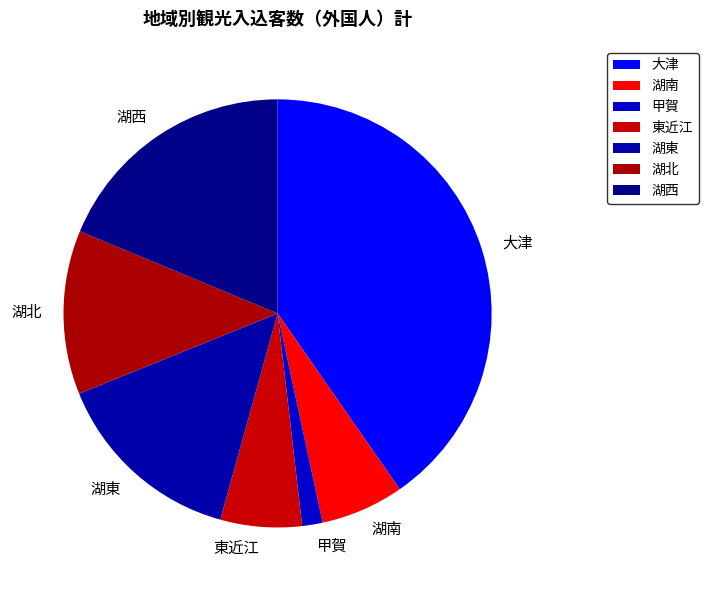

Between 湖北 and 東近江, which is larger?

湖北